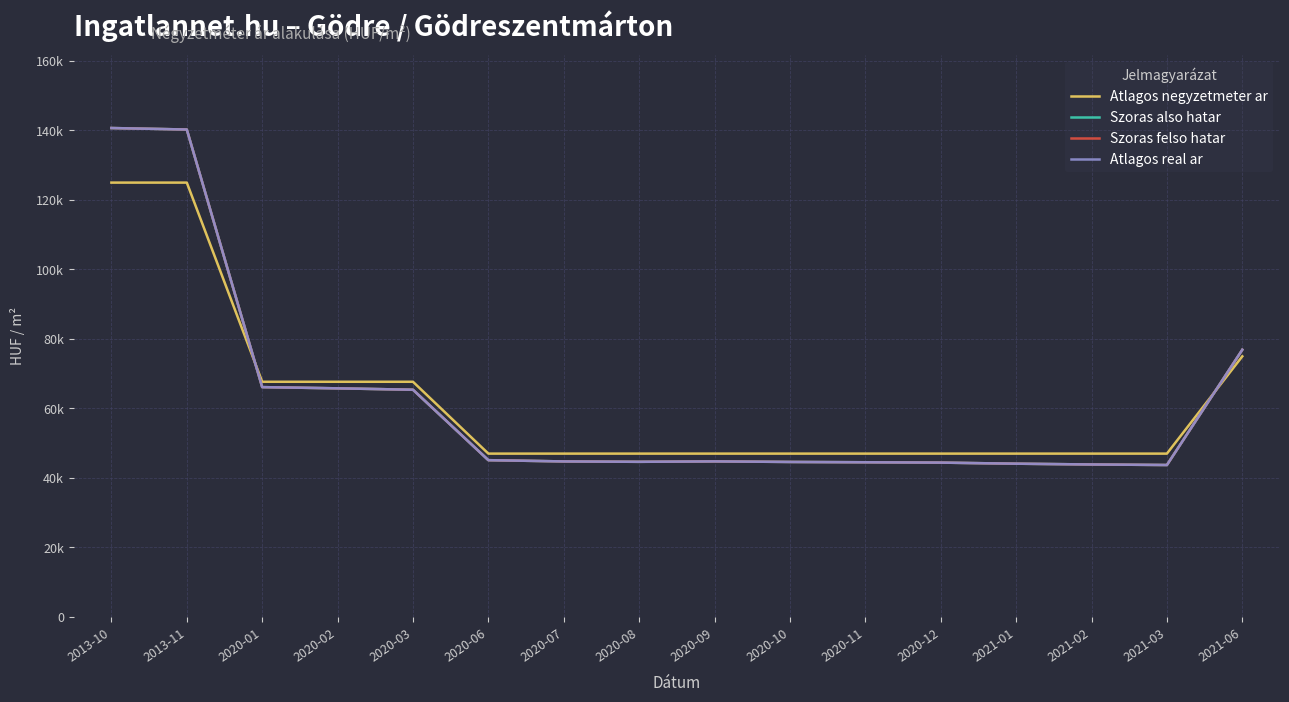

Which series changed the most between 2020-09 and 2020-11?

Szoras also hatar